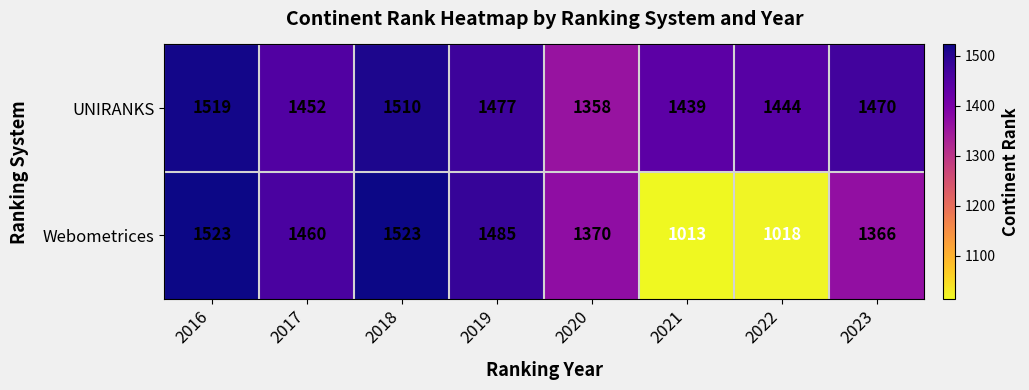

At which category is the sum across all series the highest?

2016